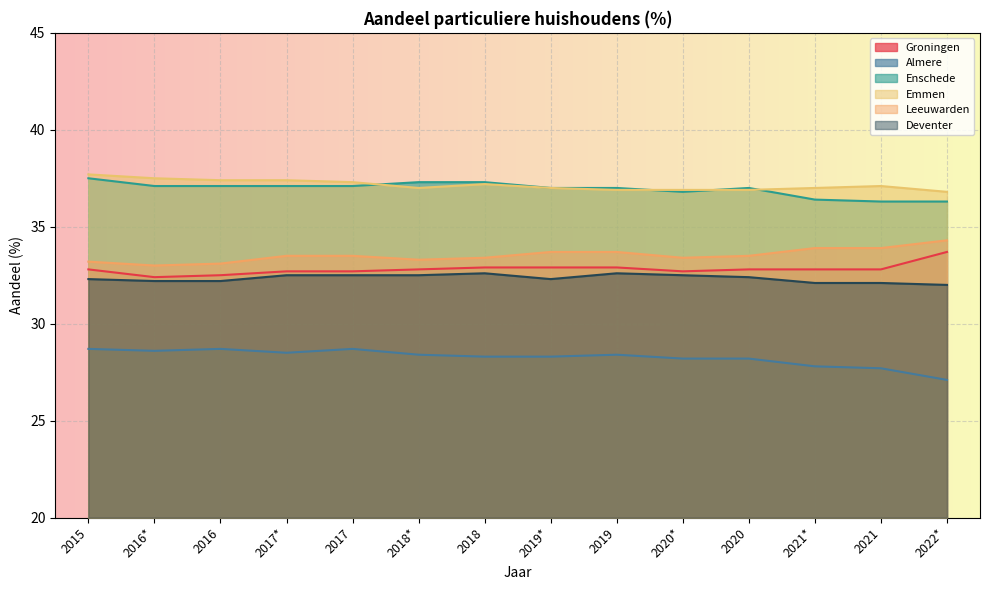

What is the label of the 4th point from the right?

2020